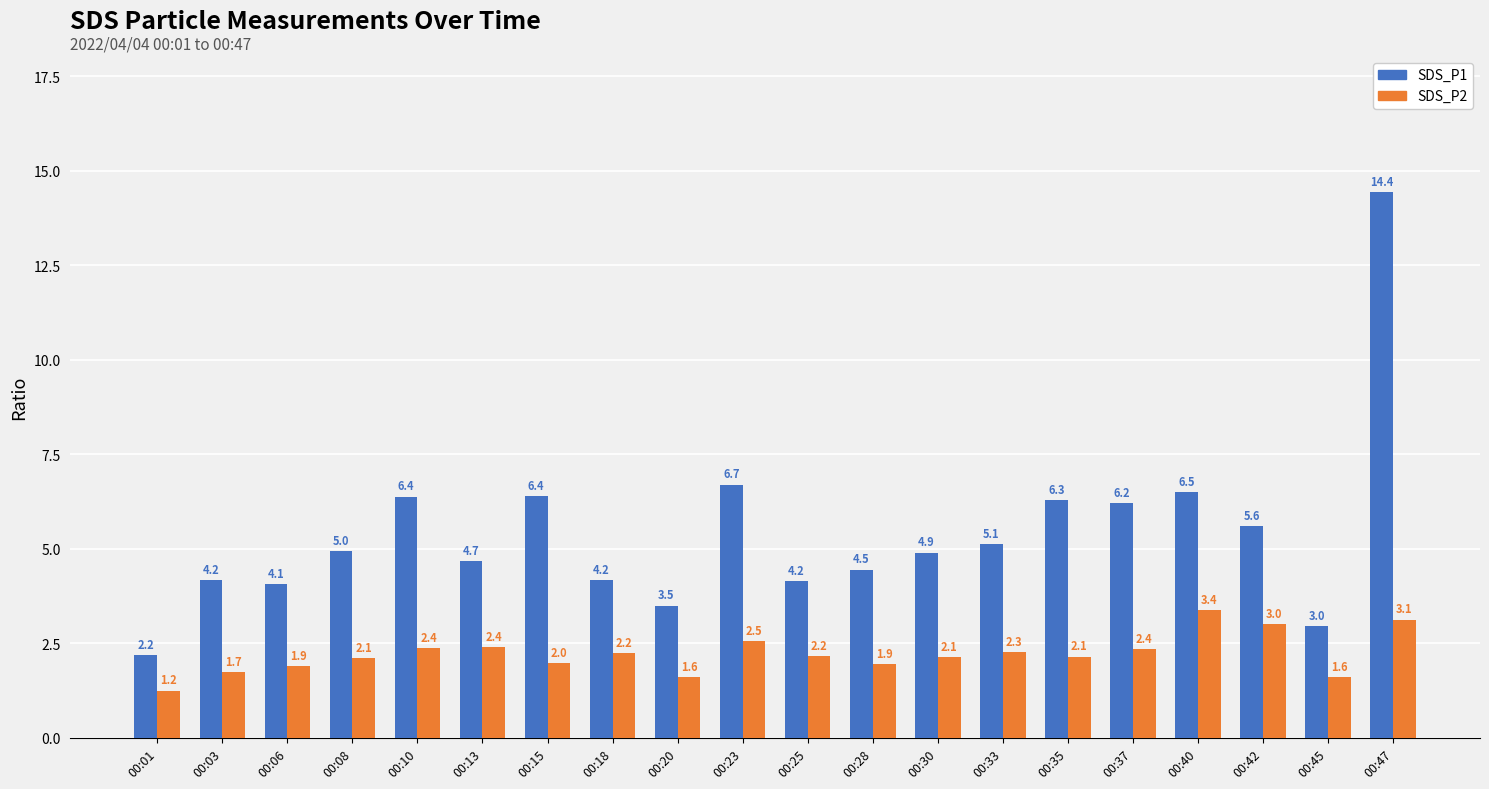

What is the difference between the second highest and minimum values in the SDS_P2 series?

1.9